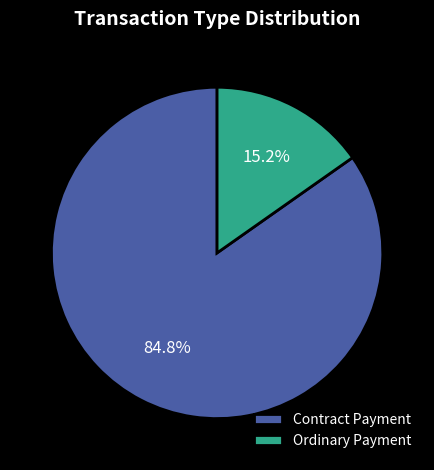

Which category has the smallest portion of the pie?

Ordinary Payment